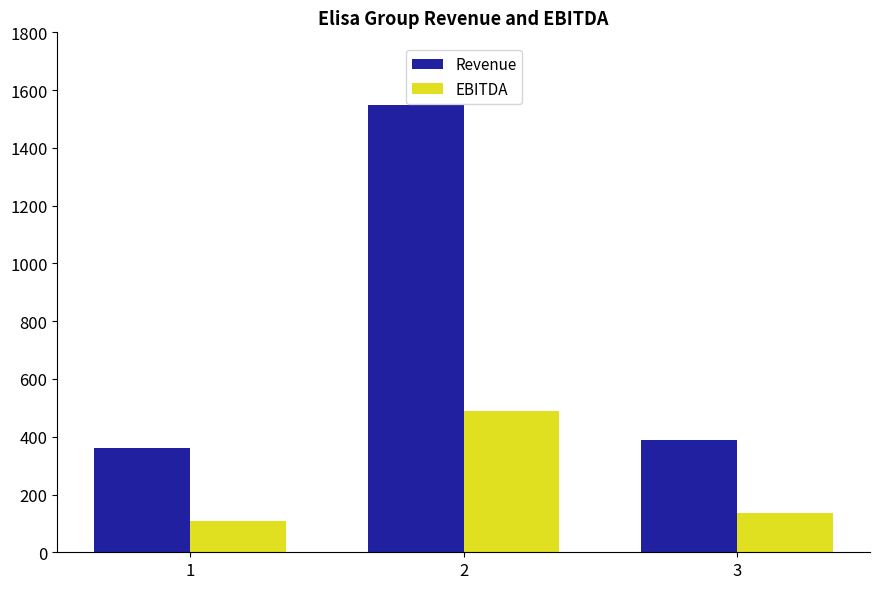

Reading left to right, list all the values displayed in this chart.

Revenue: 361.3	1547.4	390.0
EBITDA: 108.8	490.6	136.7